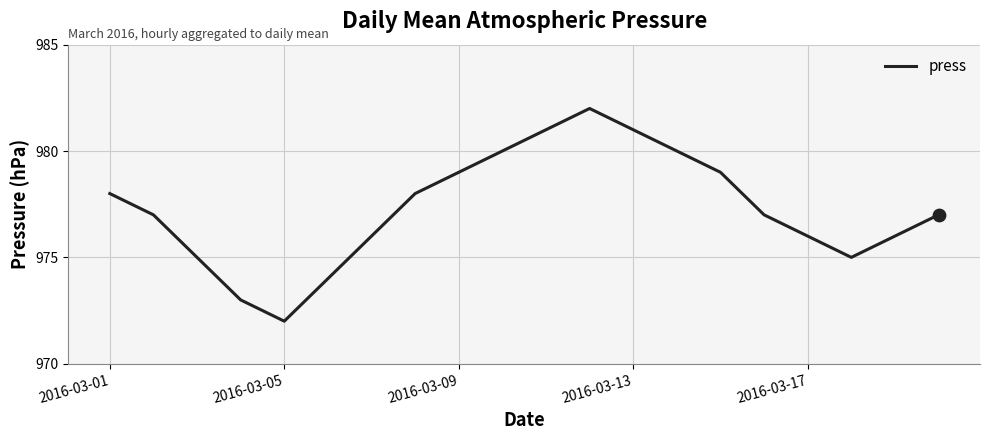

What is the difference between the maximum and minimum values?

10